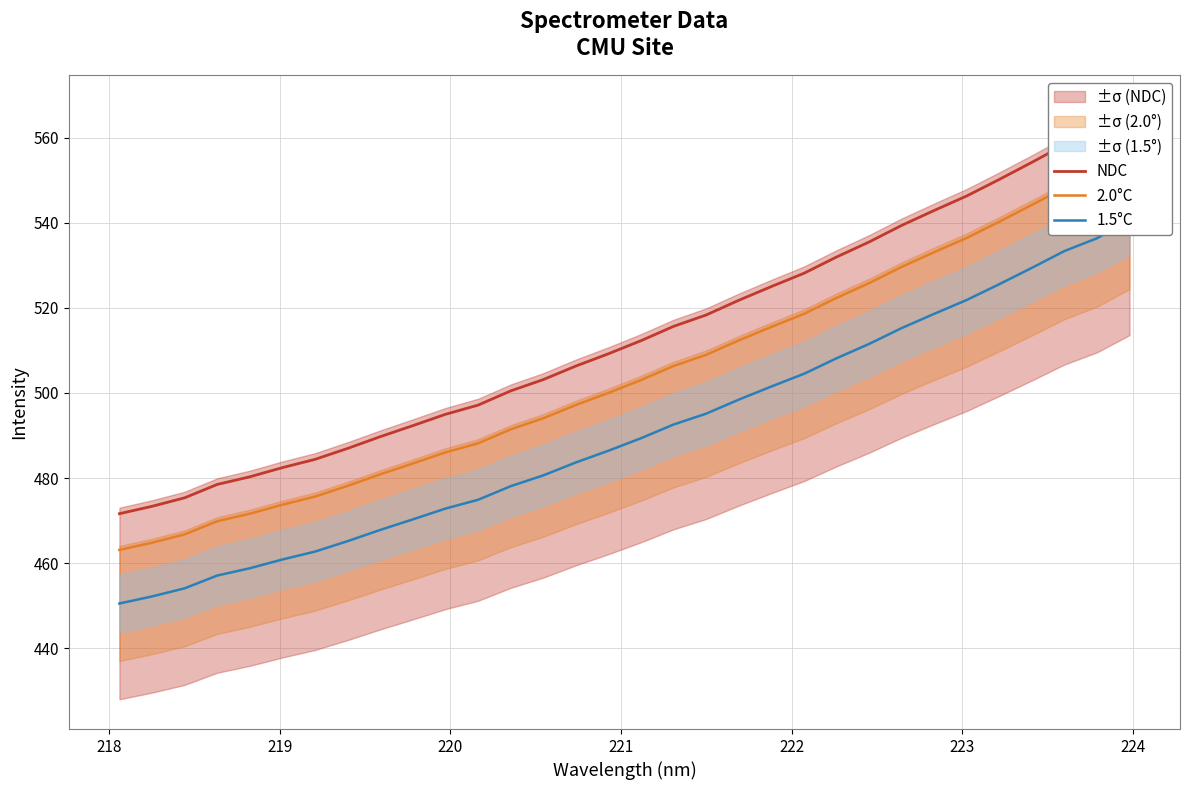

What is the difference between the maximum and minimum values in the 2.0°C series?

92.6